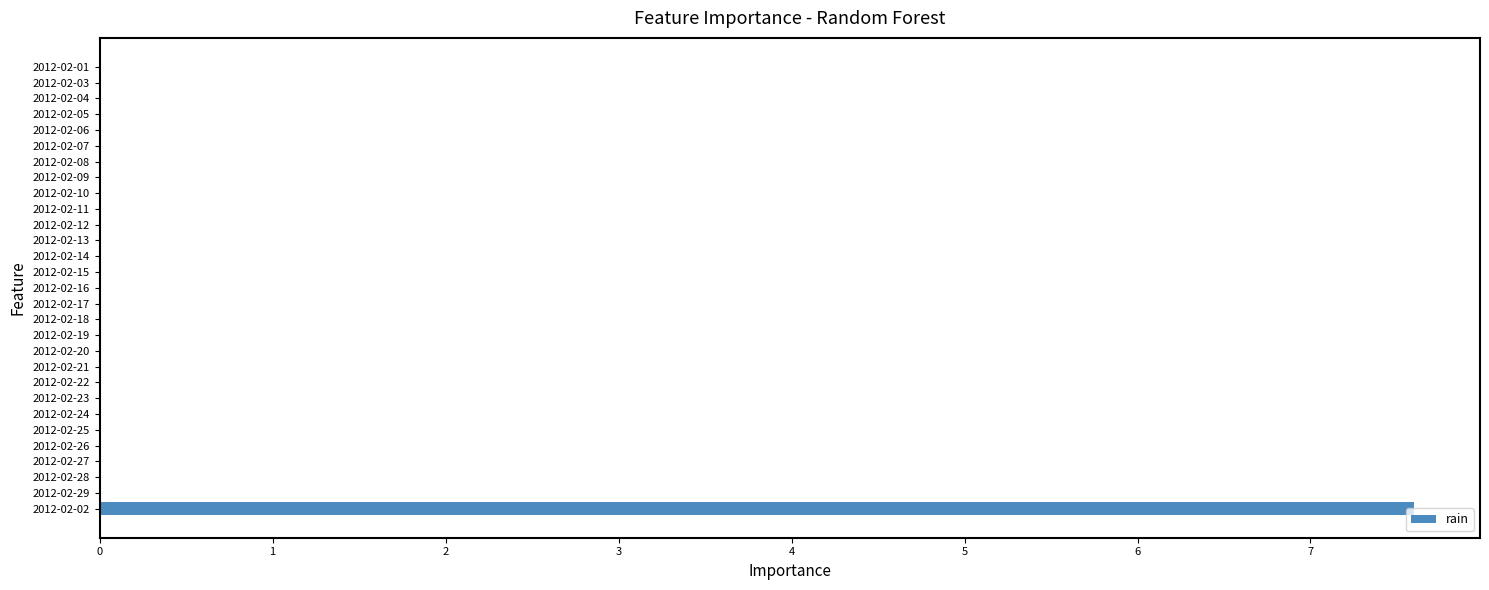

What is the change in value from 2012-02-02 to 2012-02-20?

-7.6